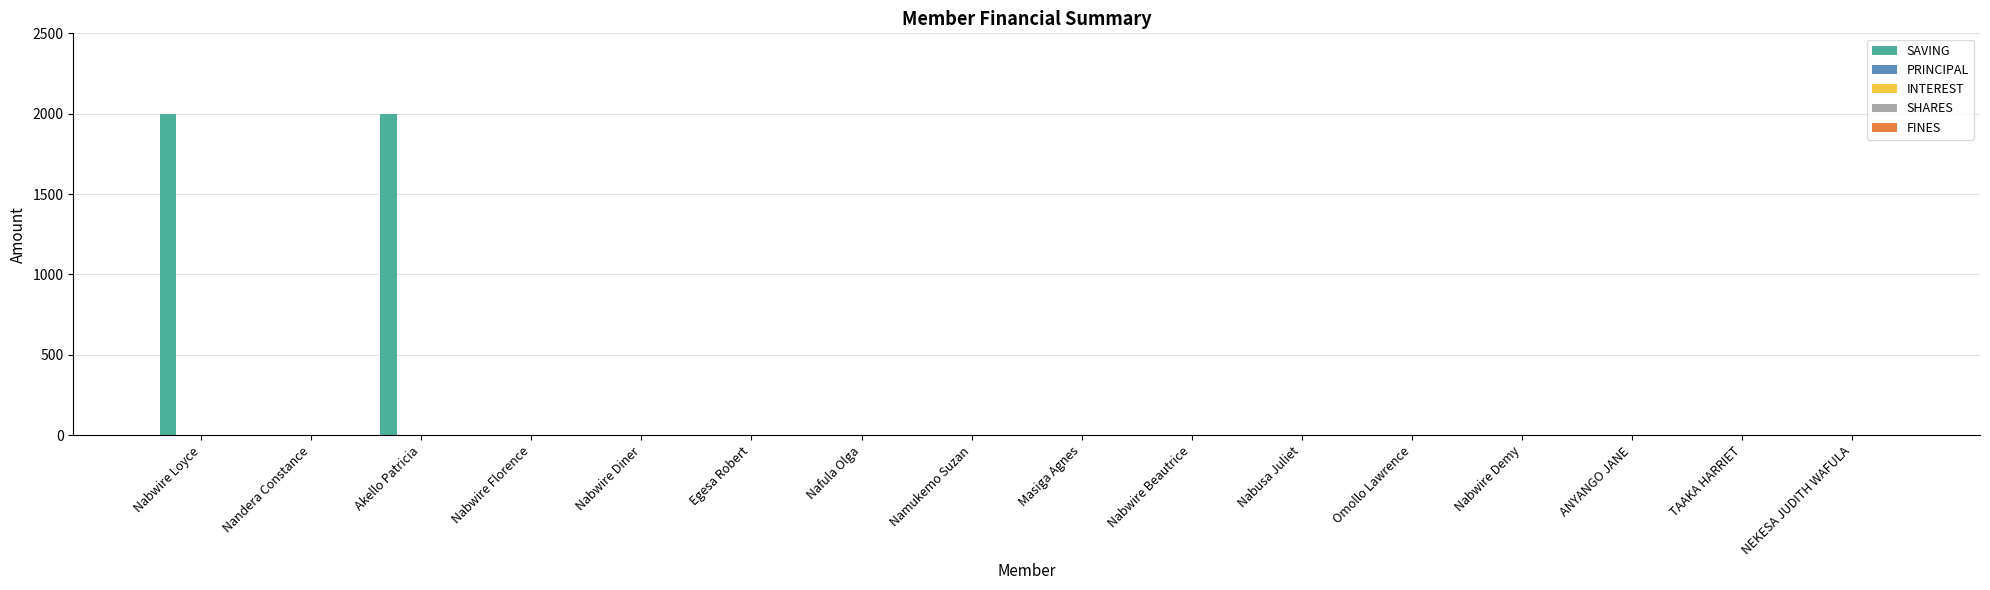

What is the greatest value displayed?

2000